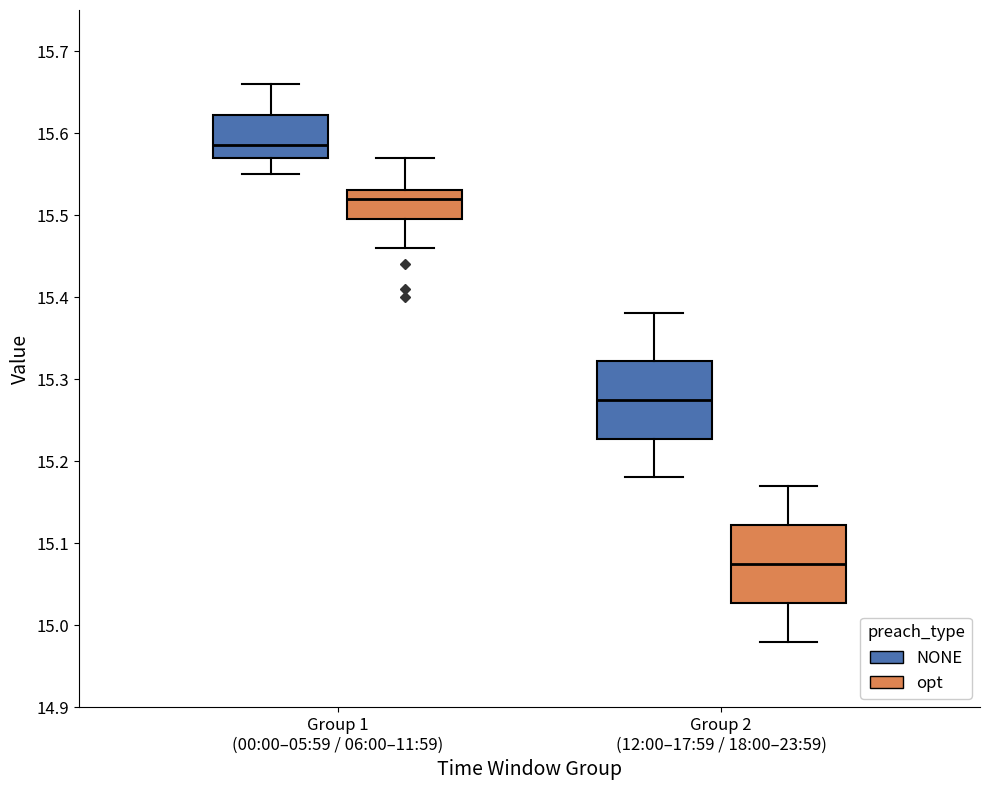

Where is the upper edge of the box for Group 1 (00:00–05:59 / 06:00–11:59) (opt) on the y-axis? The values are not printed on the chart, so give them approximately, as read against the axis.

15.53